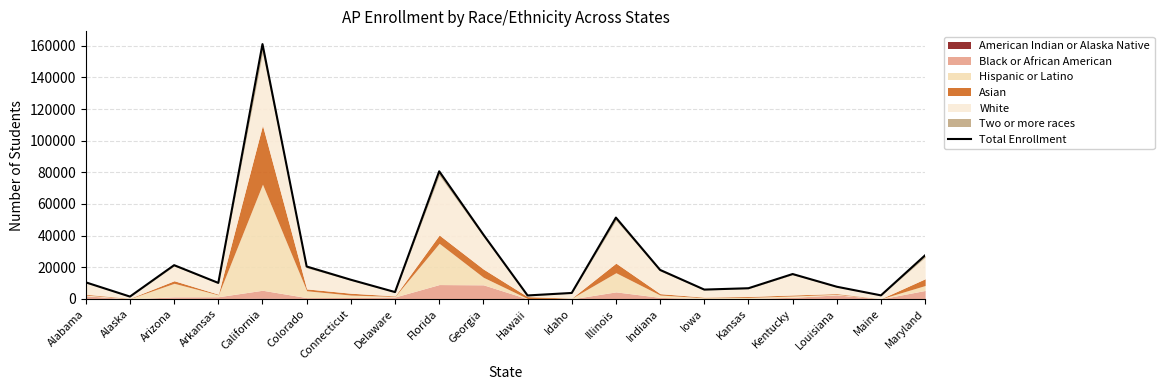

What position from the right is Maine?

2